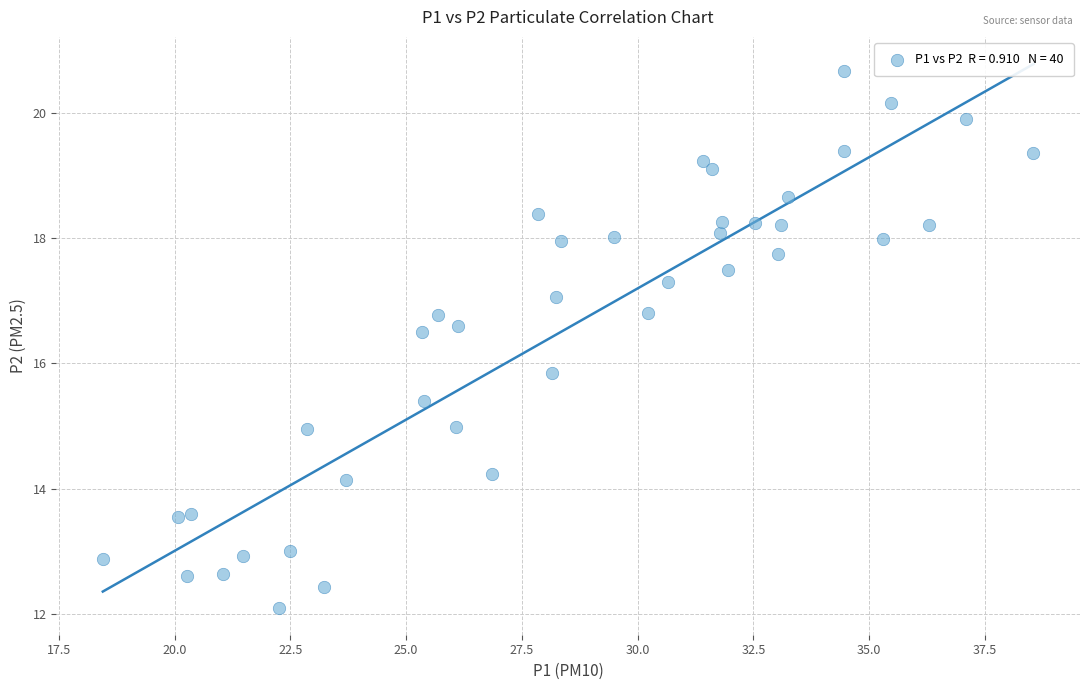

What is the range of X values (max minus min)?

20.1